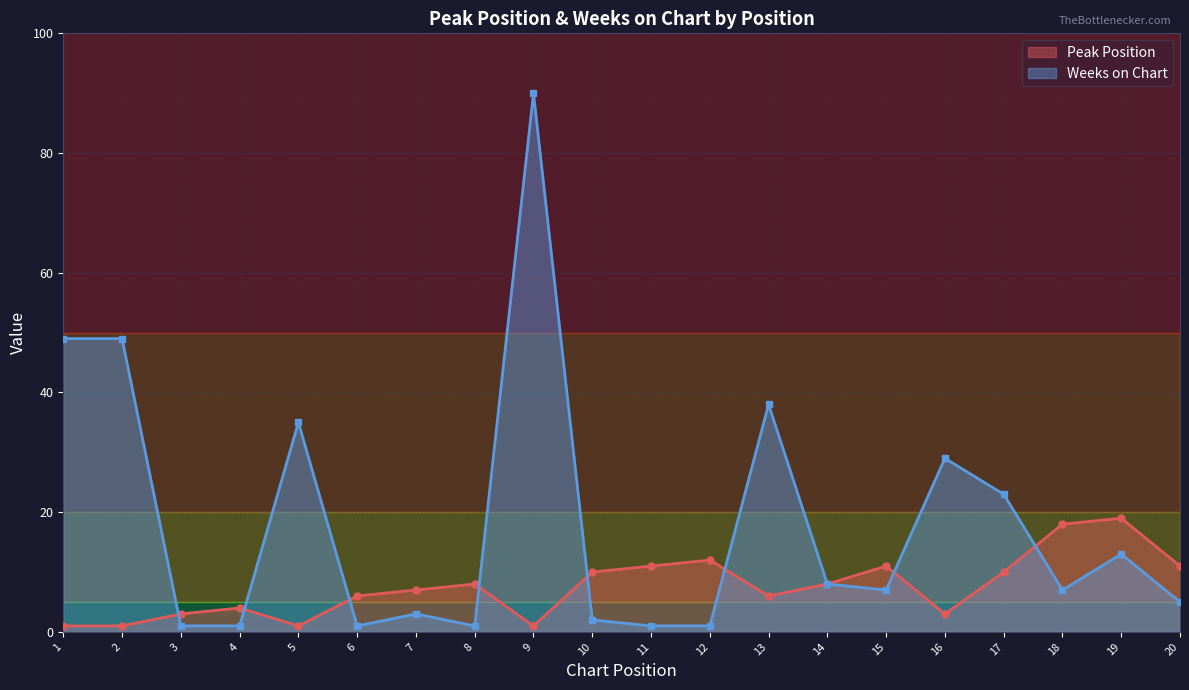

What is the value of the Peak Position point at the 16th from the left?

3